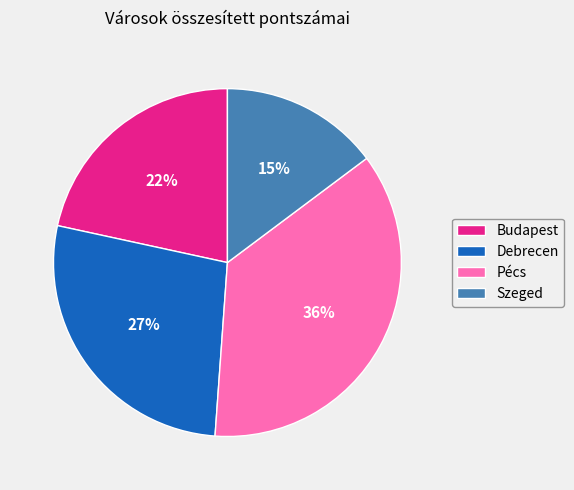

To the nearest percent, what is the average slice percentage?

25%